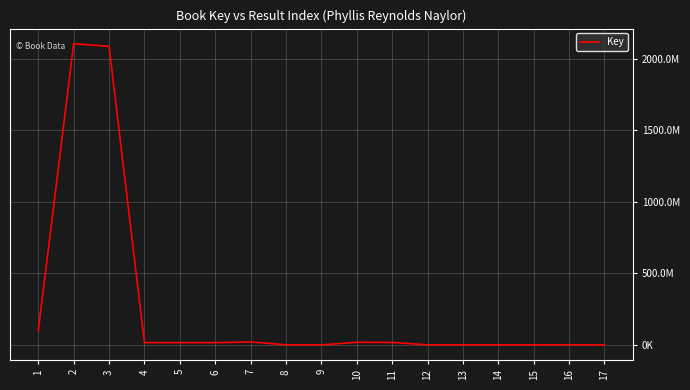

What is the smallest value displayed?

5691